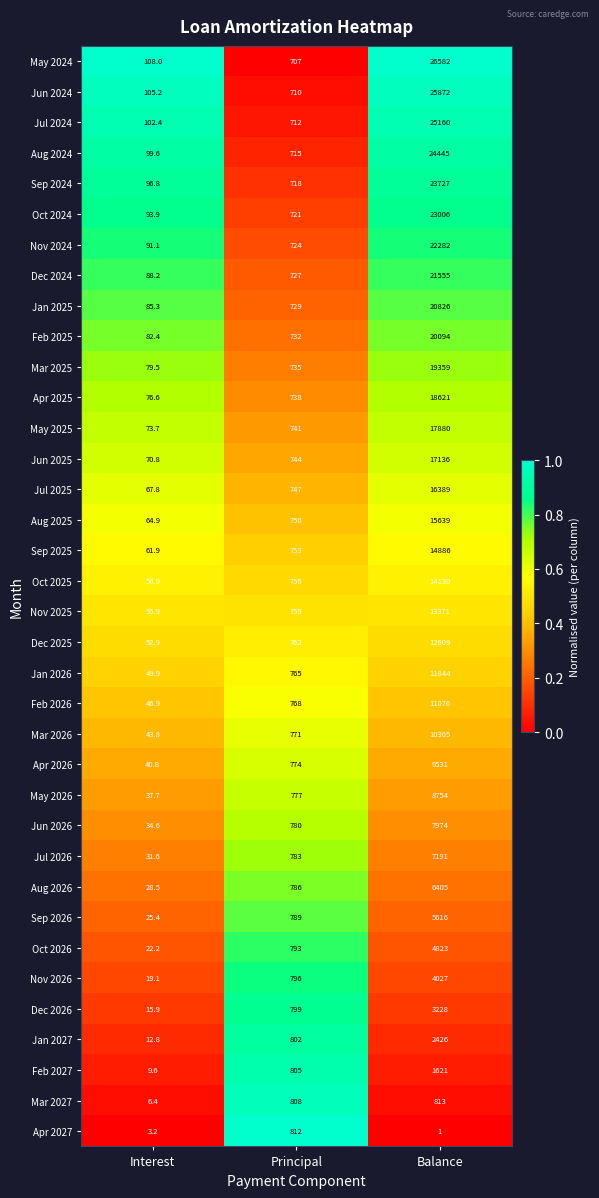

What is the average value of the Apr 2025 series?

6478.5